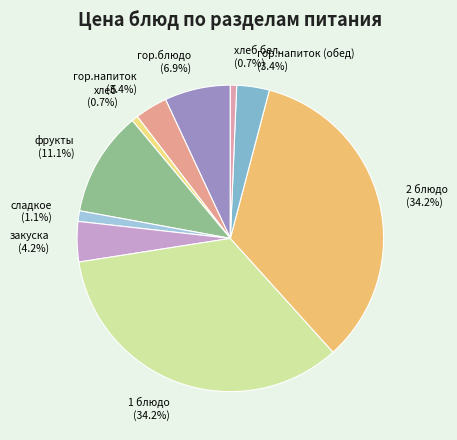

Is the sum of 1 блюдо and сладкое greater than half?

No